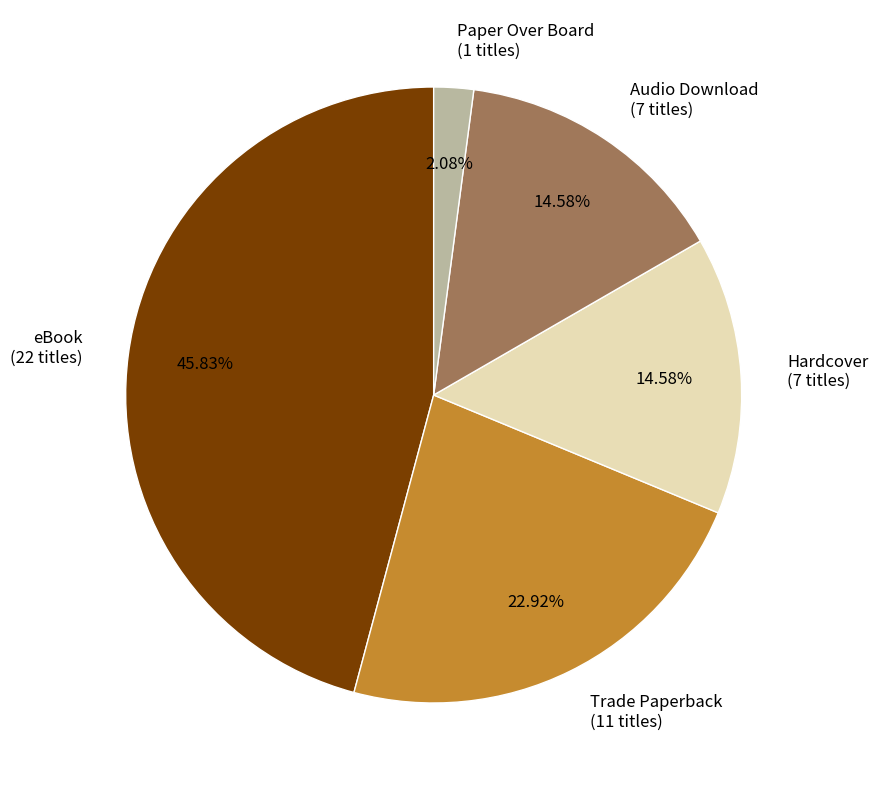

Is Audio Download the majority of the pie?

No